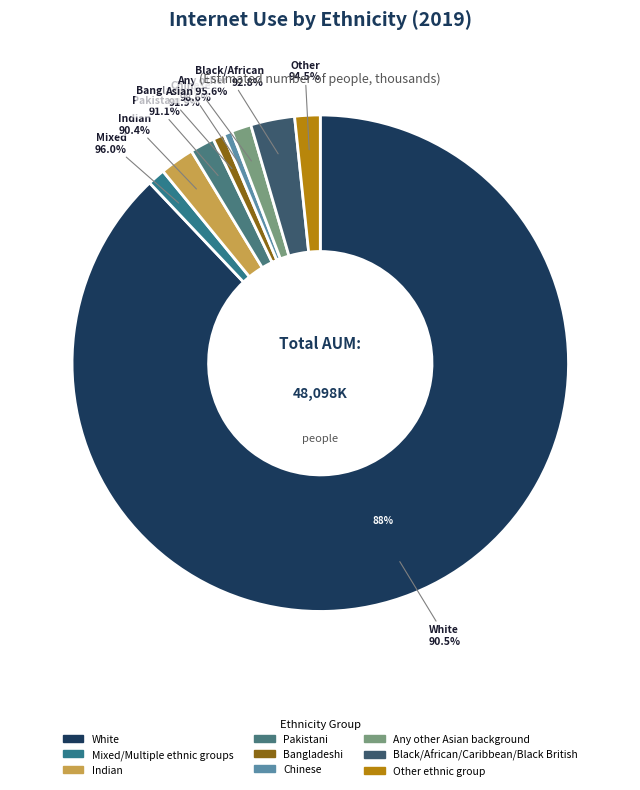

Which slice is the largest?

White